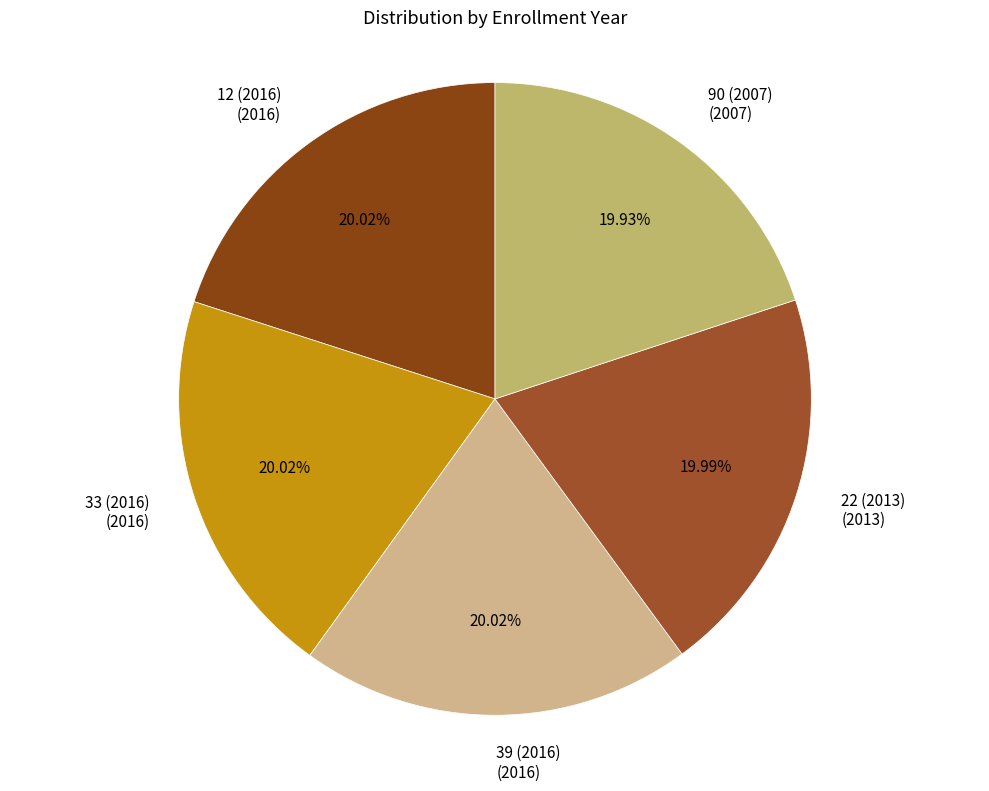

Count the number of slices in the pie.

5